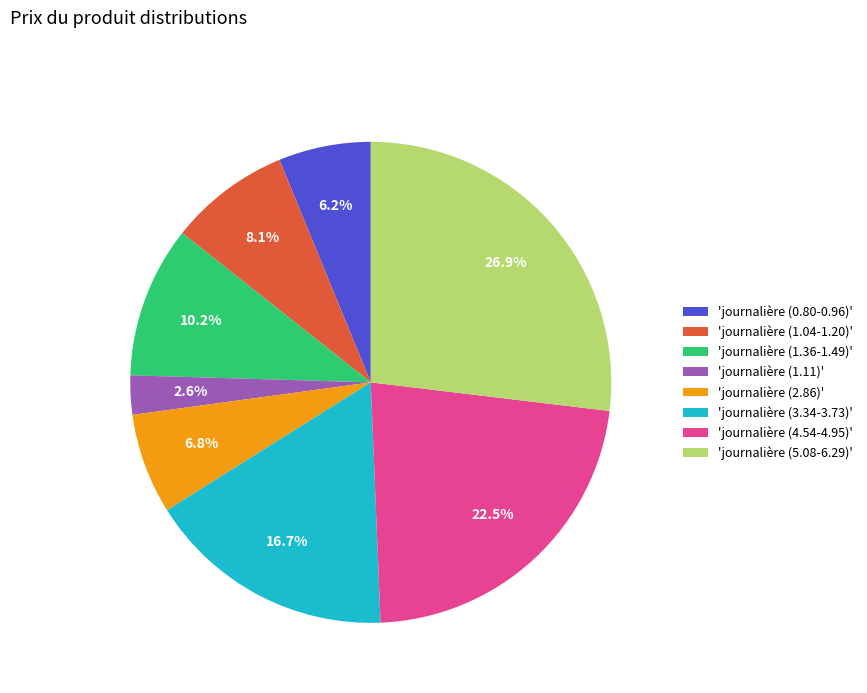

Count the number of slices in the pie.

8